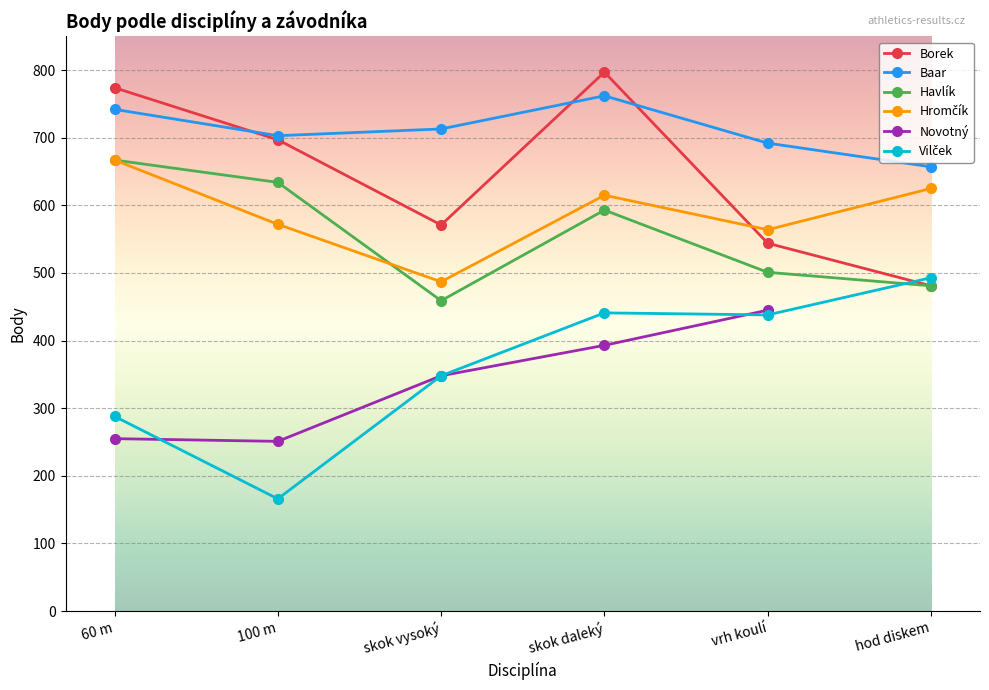

True or false: Hromčík and Novotný intersect in this chart.

False